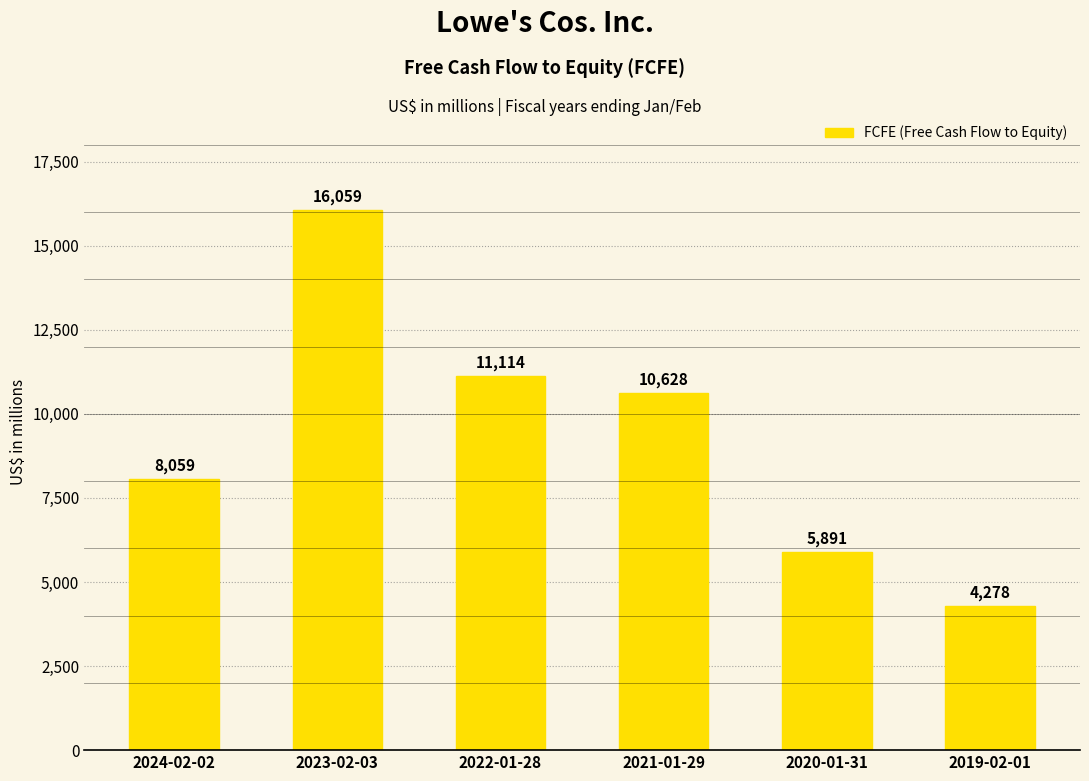

Approximately how many times larger is the value at 2024-02-02 compared to 2019-02-01?

1.9